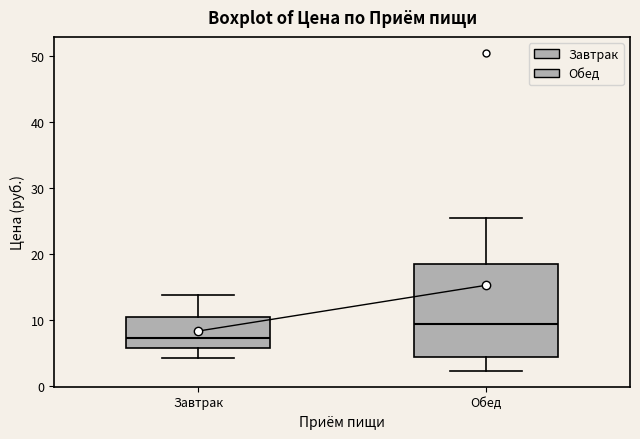

Where is the upper edge of the box for Обед on the y-axis? The values are not printed on the chart, so give them approximately, as read against the axis.

19